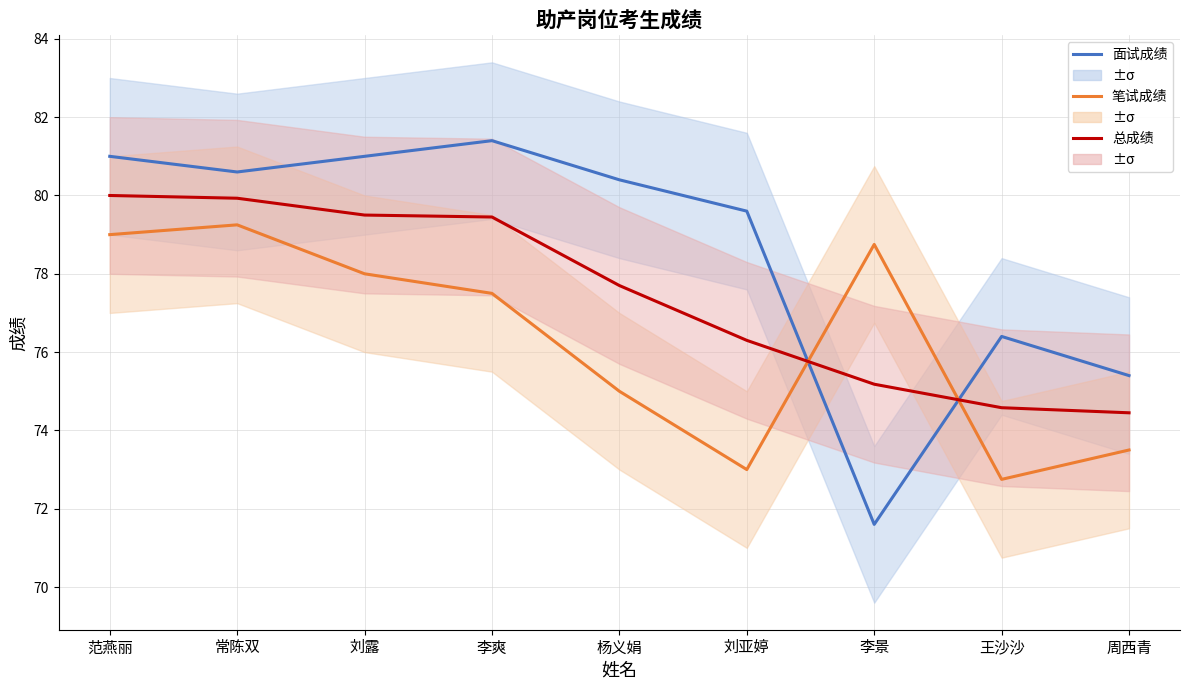

List the series in order of their peak value, lowest first.

笔试成绩, 总成绩, 面试成绩